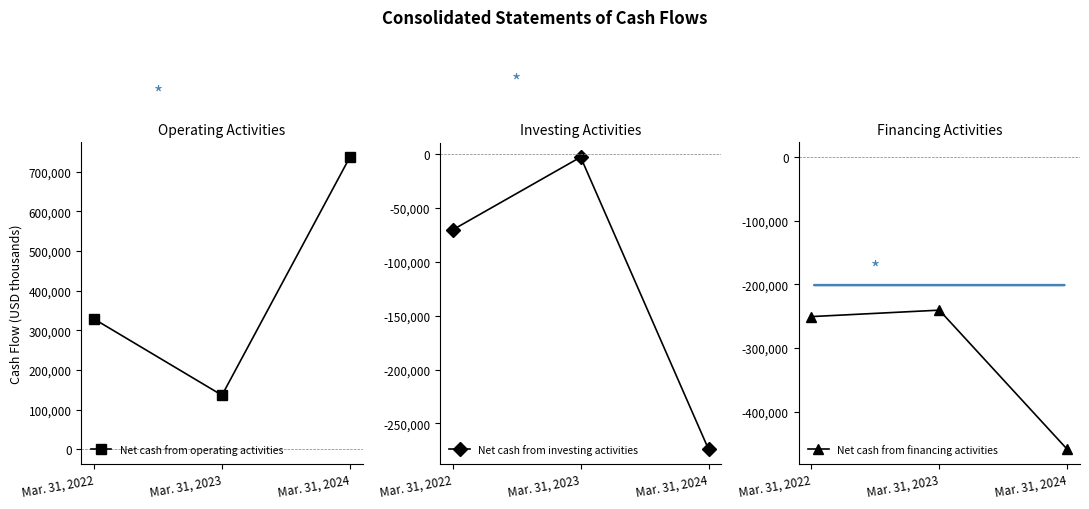

What is the difference between the Net cash from investing activities values at Mar. 31, 2022 and Mar. 31, 2023?

67402